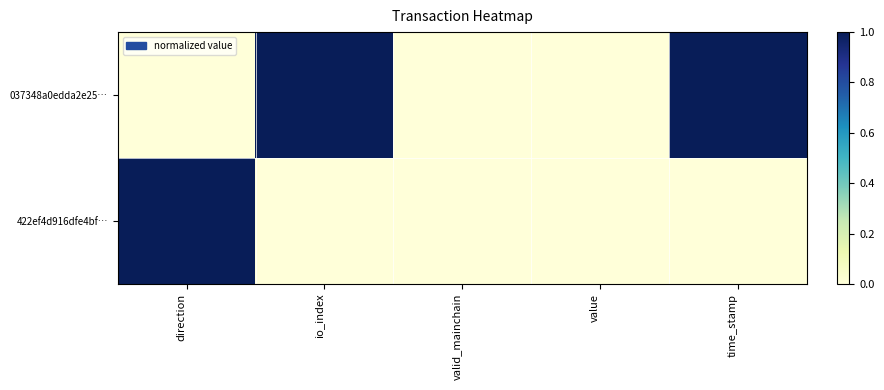

Which series has the largest total across all categories?

037348a0edda2e25…